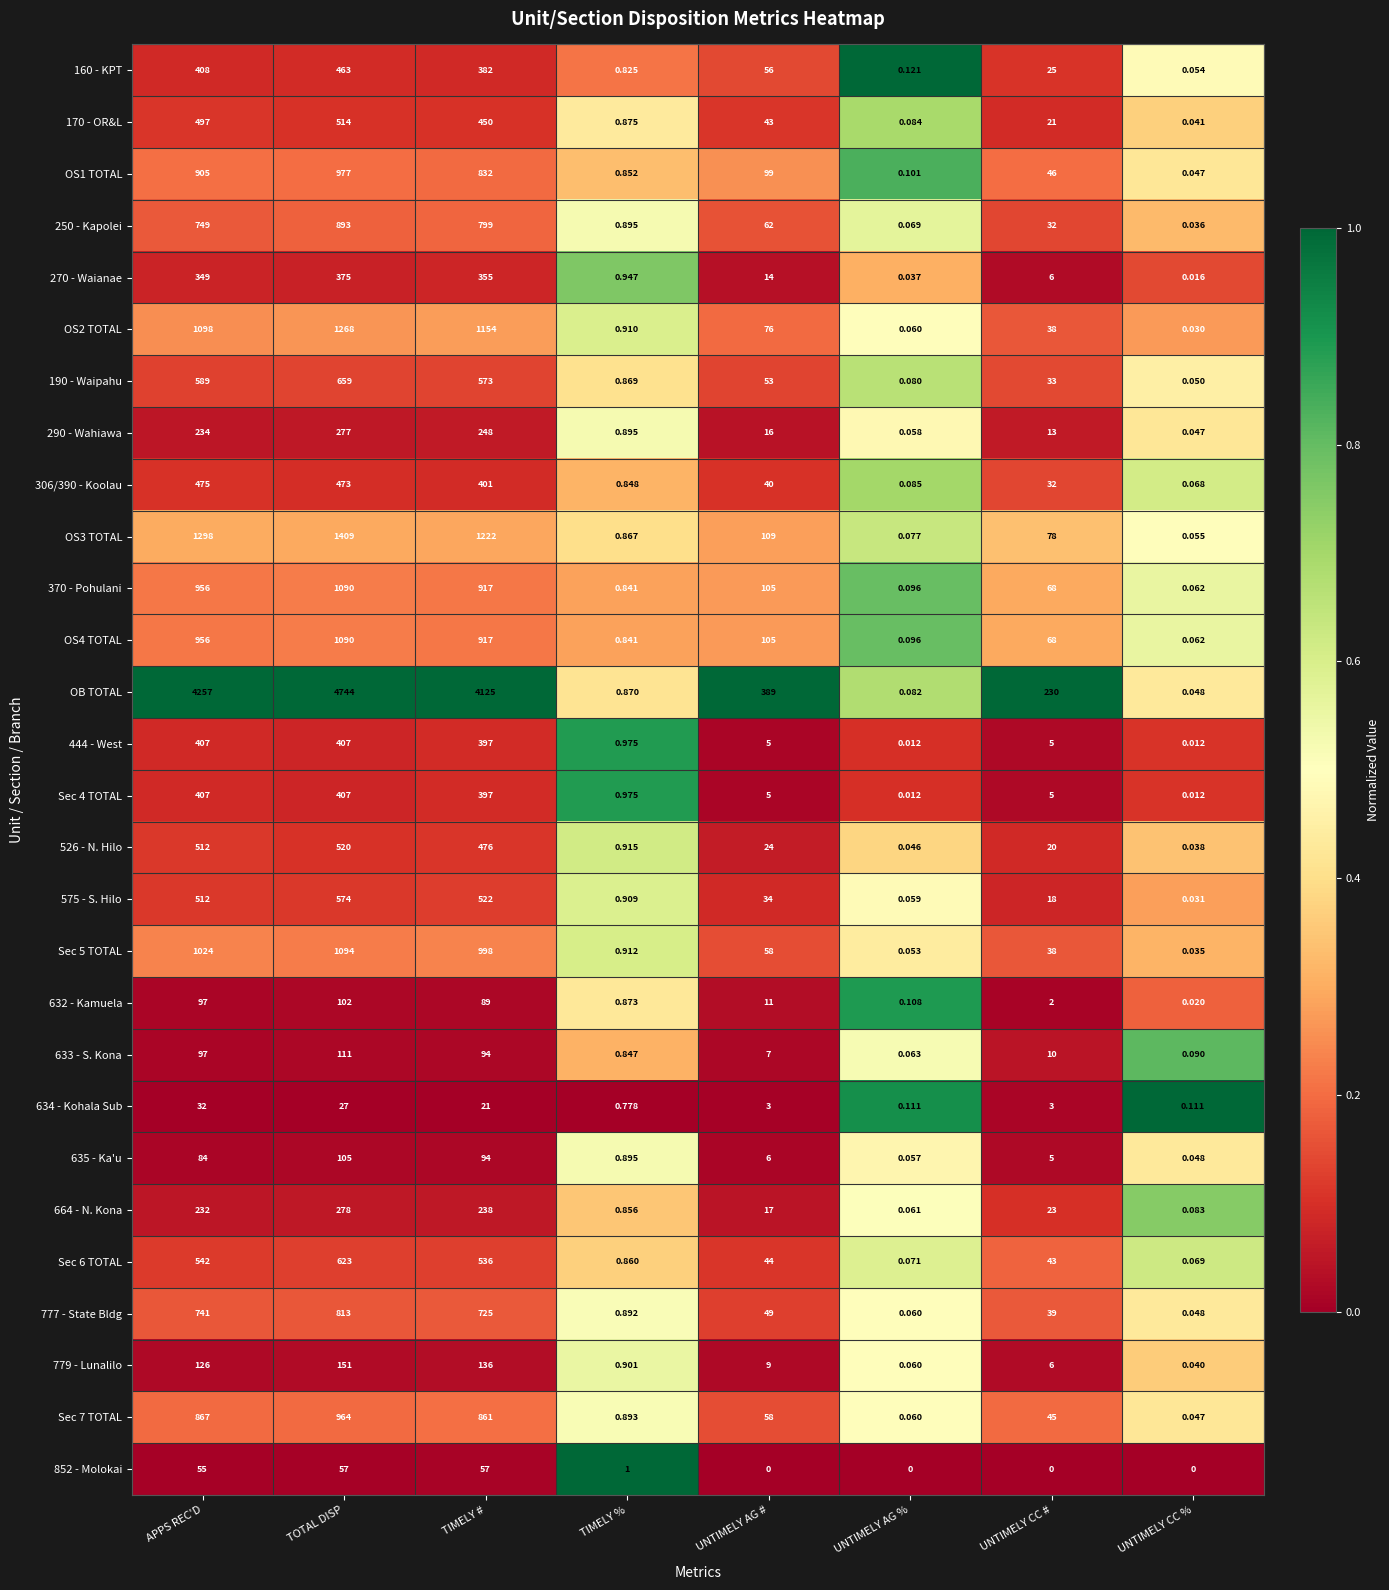

How many distinct data groups are displayed?

28